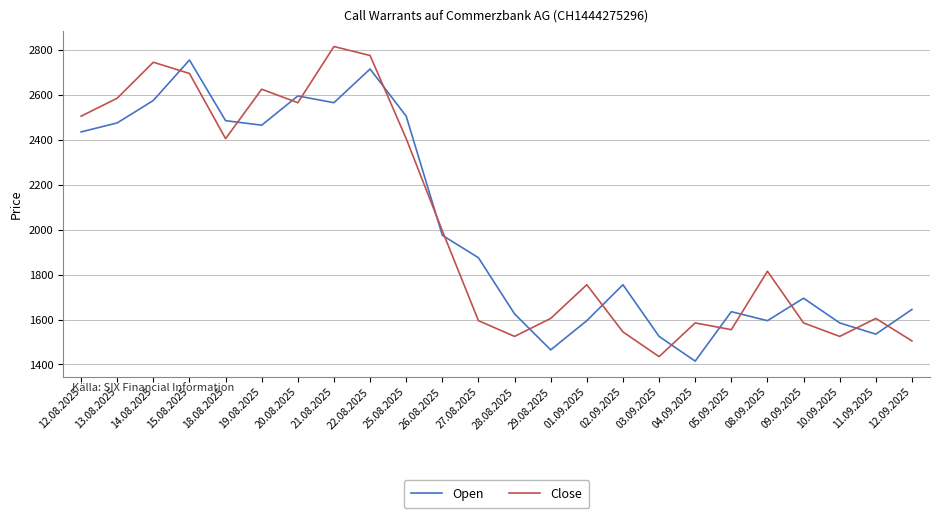

Rank the series by their maximum value, from lowest to highest.

Open, Close